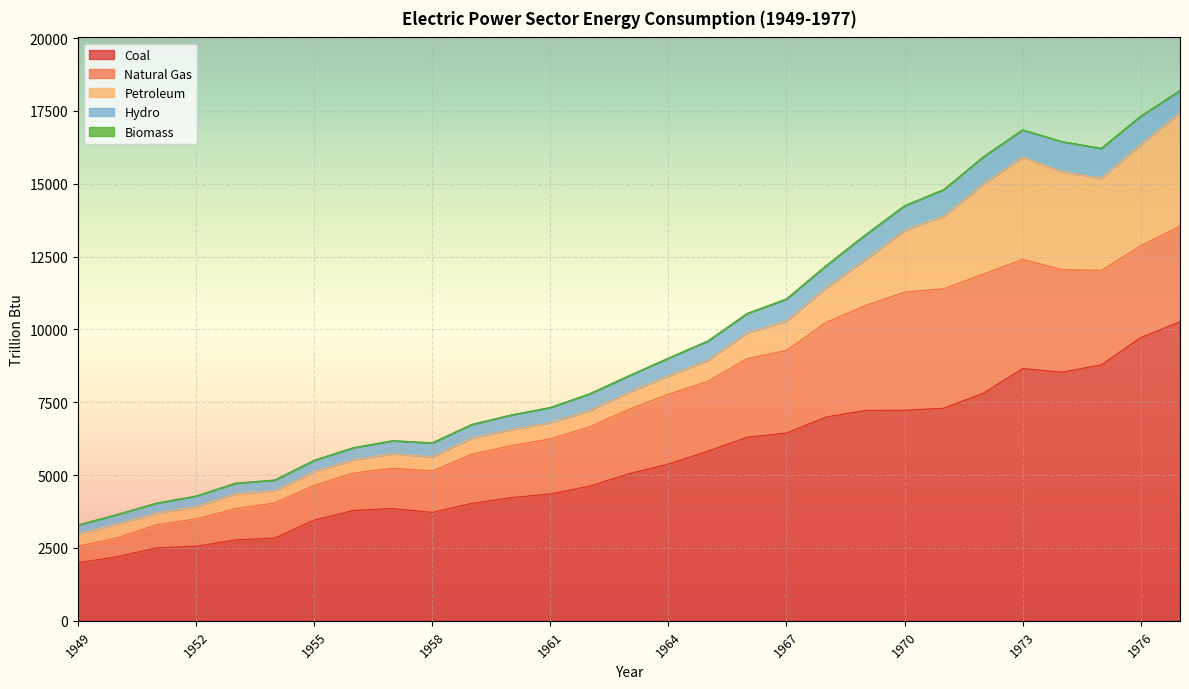

At 1972, list the series in order from largest to smallest.

Coal, Natural Gas, Petroleum, Hydro, Biomass